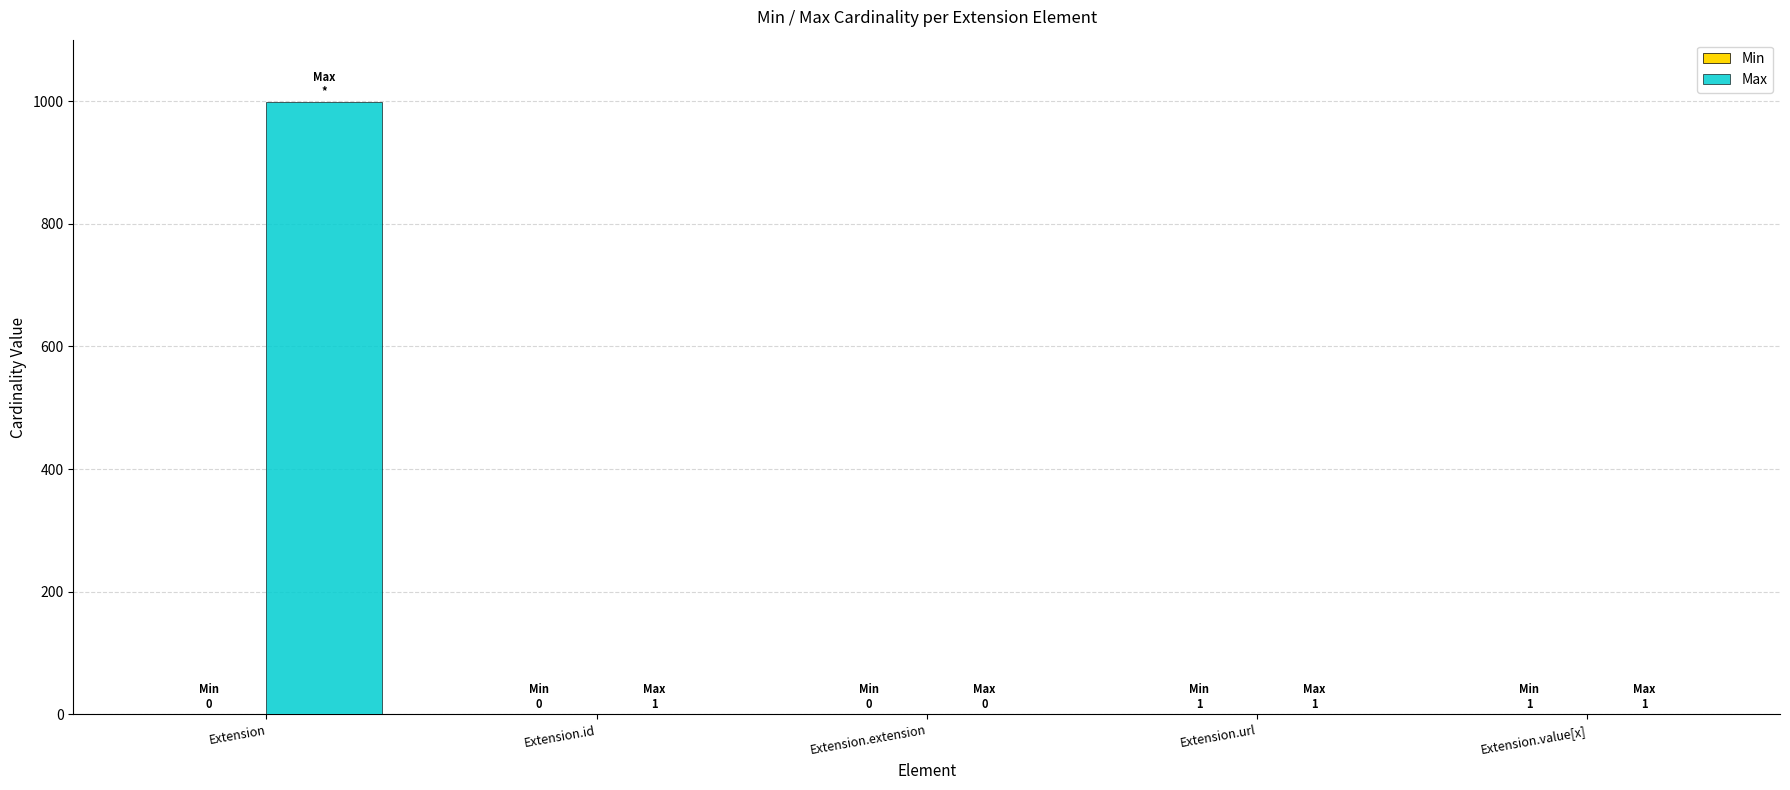

Which series has the largest total across all categories?

Max